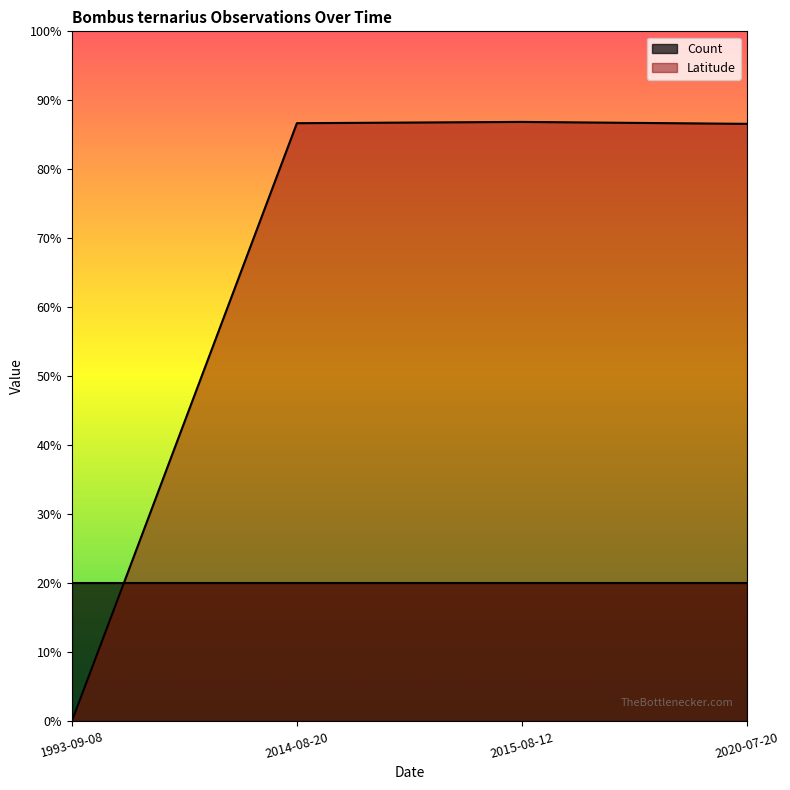

What is the label of the 3rd point from the right?

2014-08-20